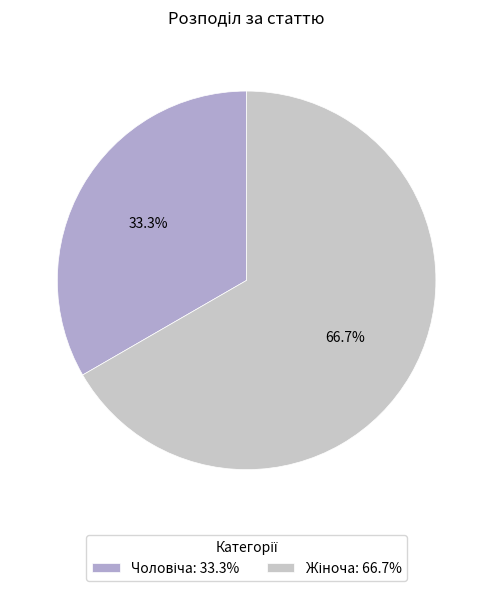

Does any single category account for the majority?

Yes